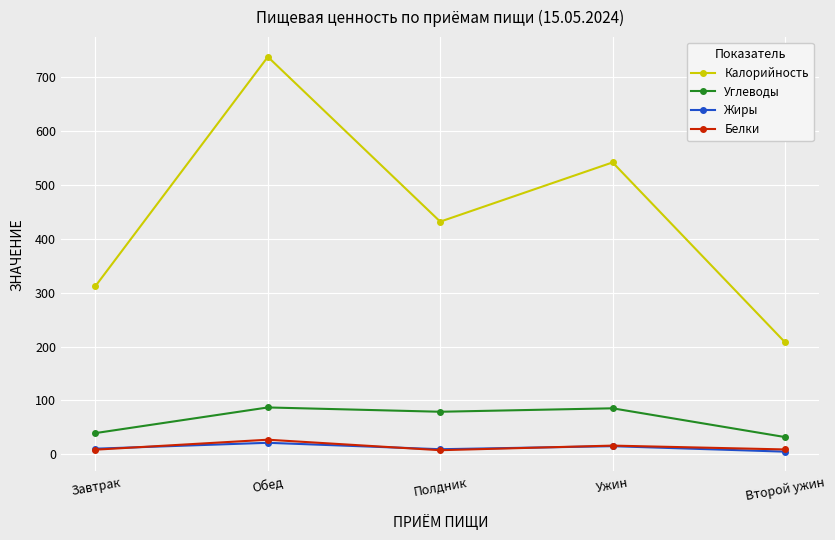

What is the label of the 4th point from the right?

Обед